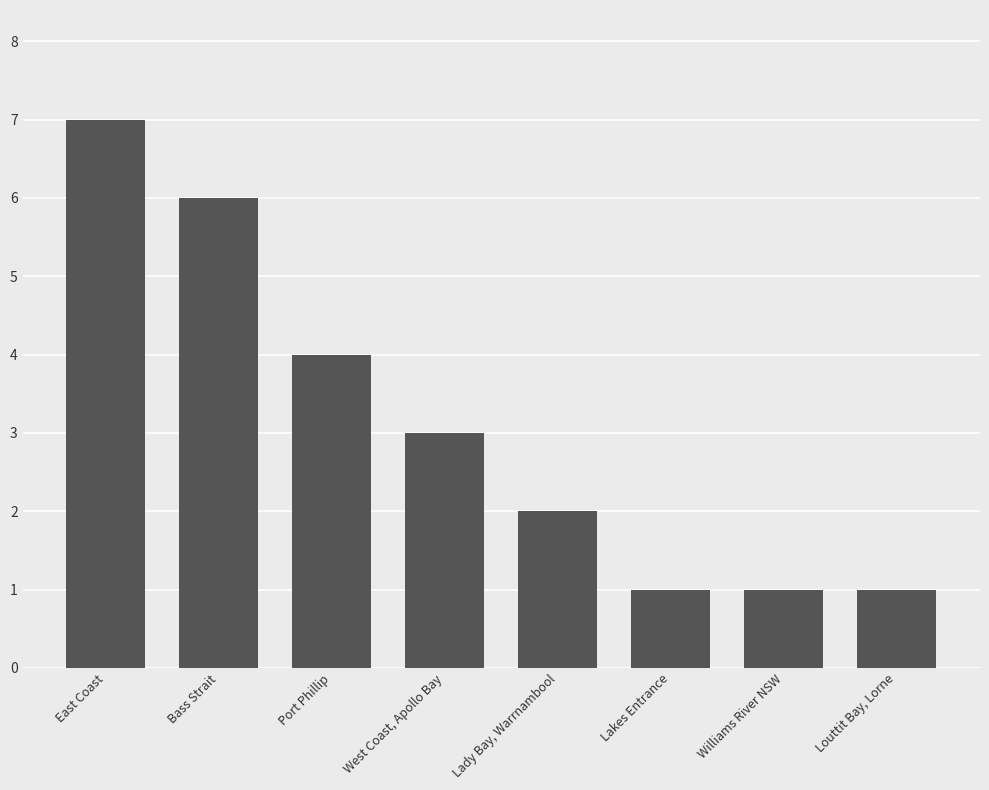

What is the change in value from West Coast, Apollo Bay to Lady Bay, Warrnambool?

-1